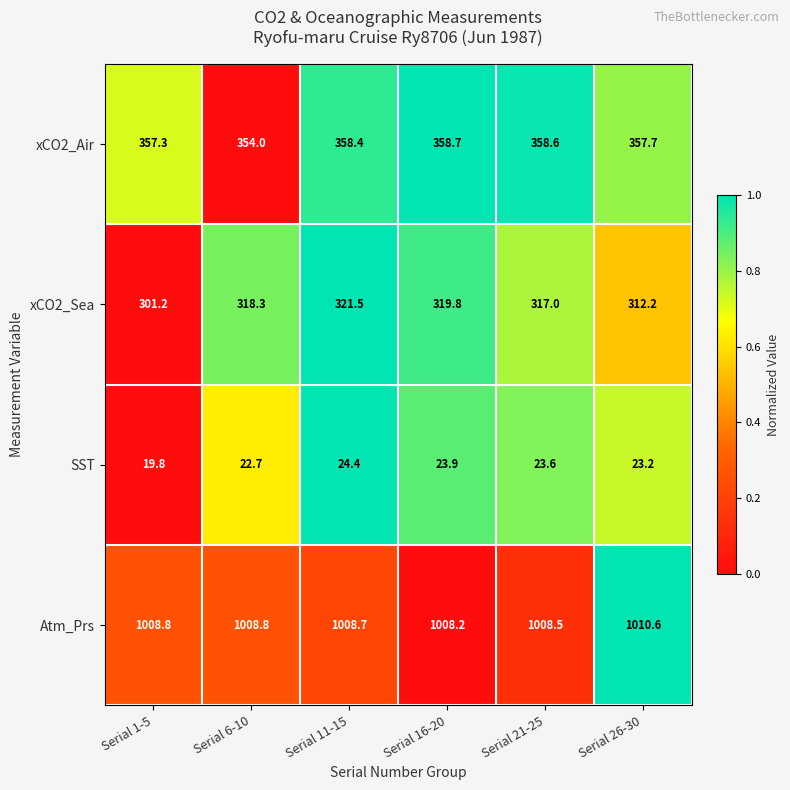

What is the difference between the second highest and second lowest values in the SST series?

1.2